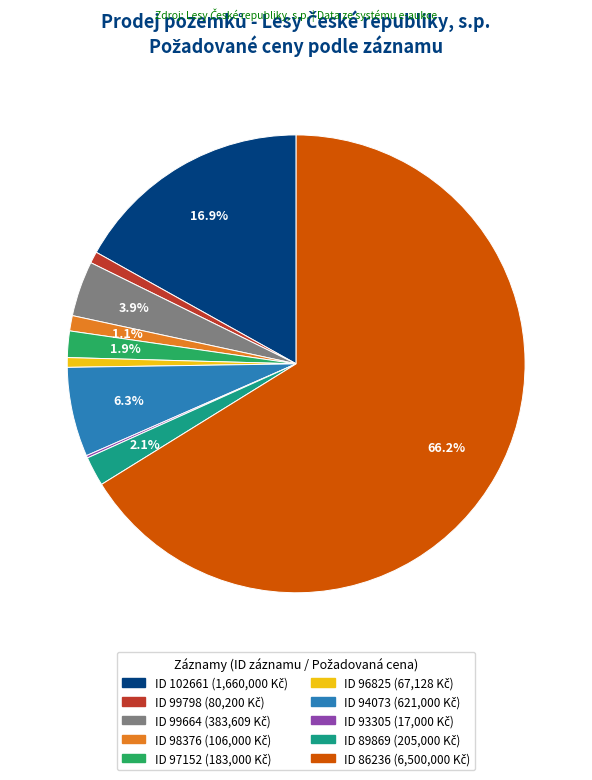

Does any single category account for the majority?

Yes